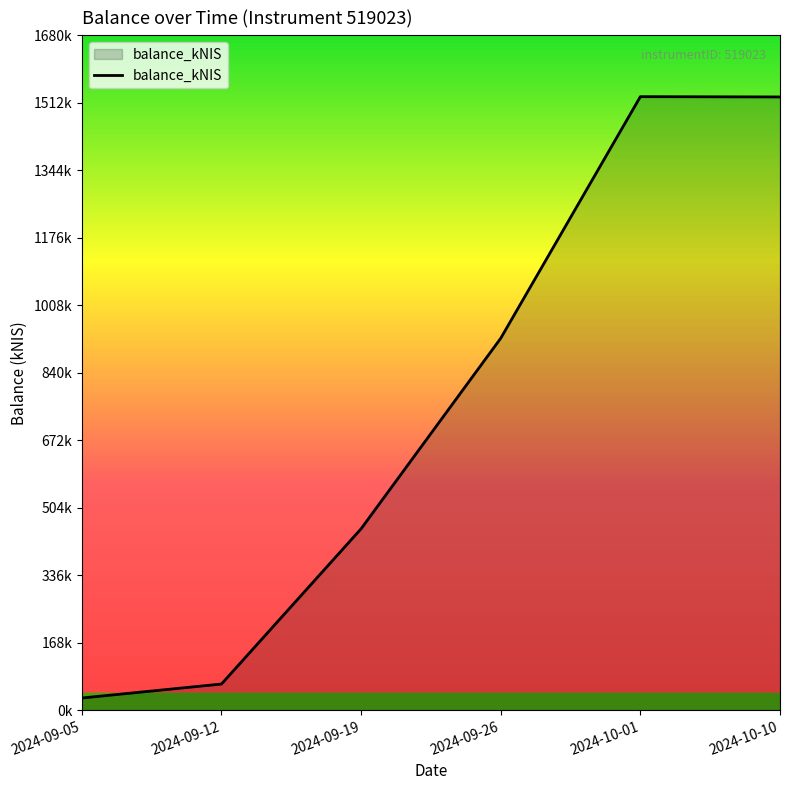

What position from the right is 2024-10-10?

1